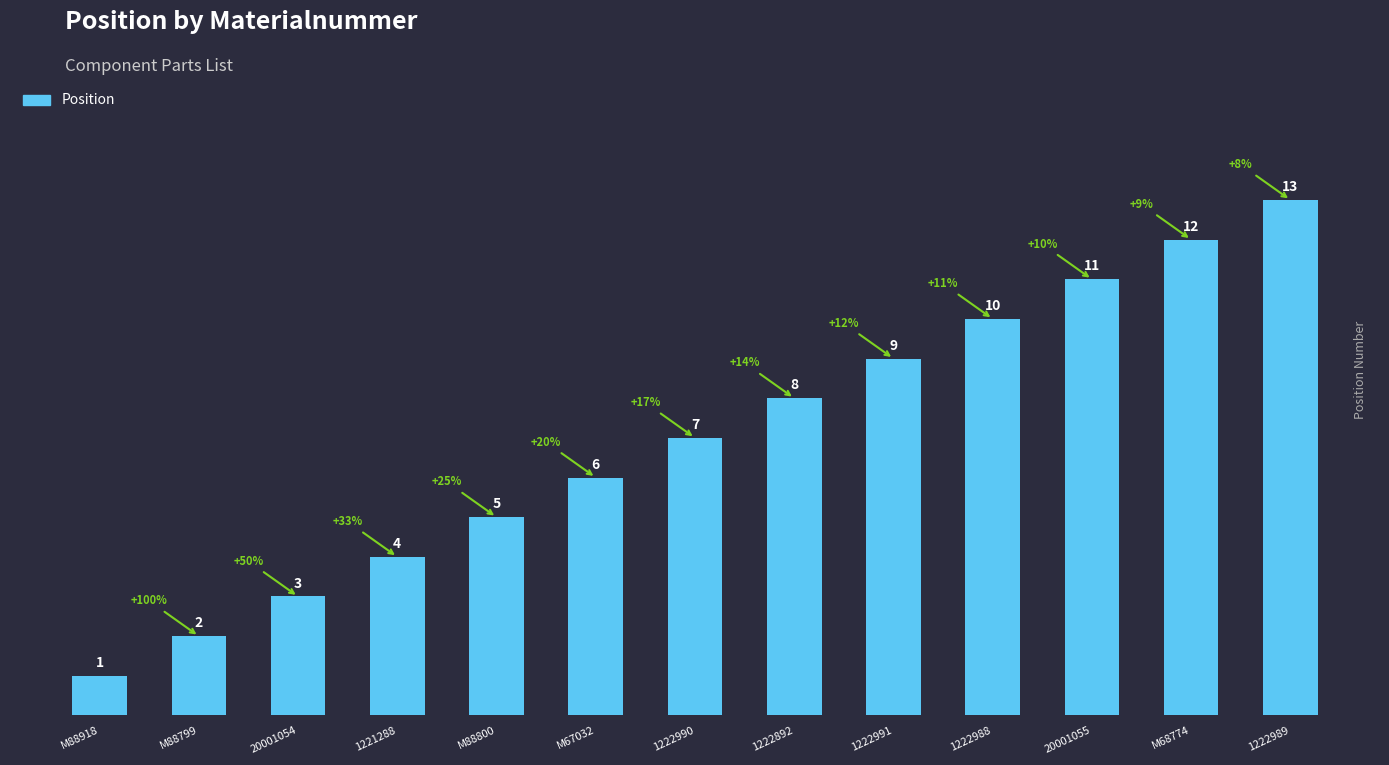

Does the chart contain stacked bars?

No